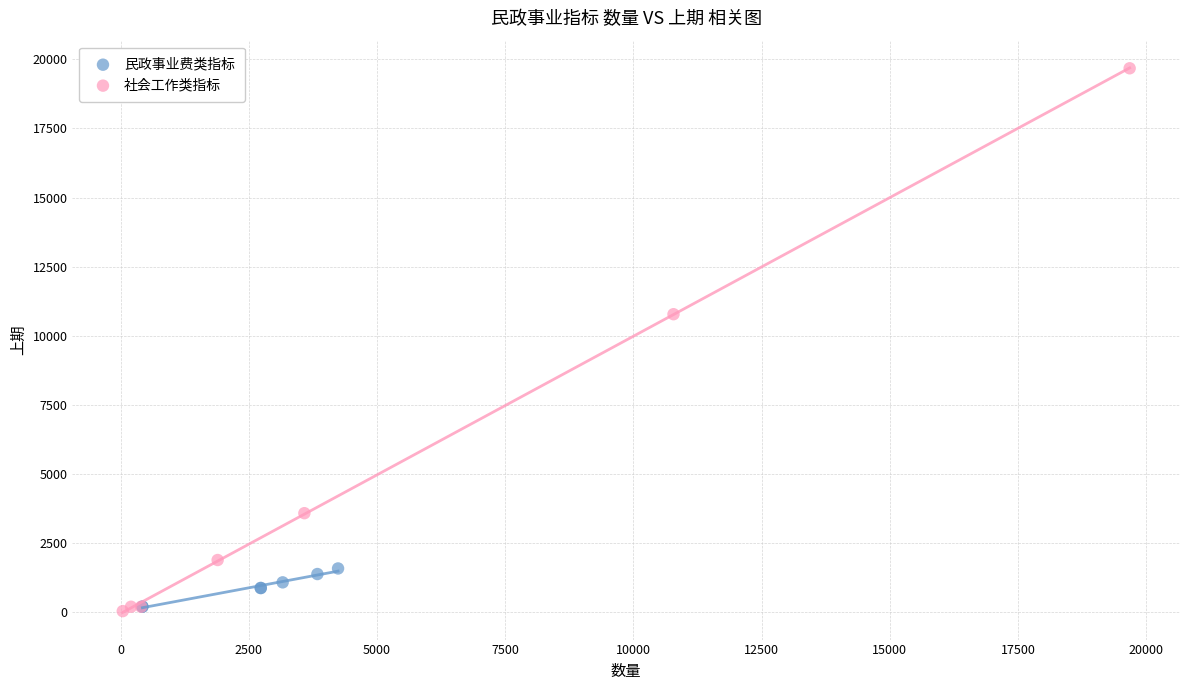

Which series contains the highest Y value?

社会工作类指标